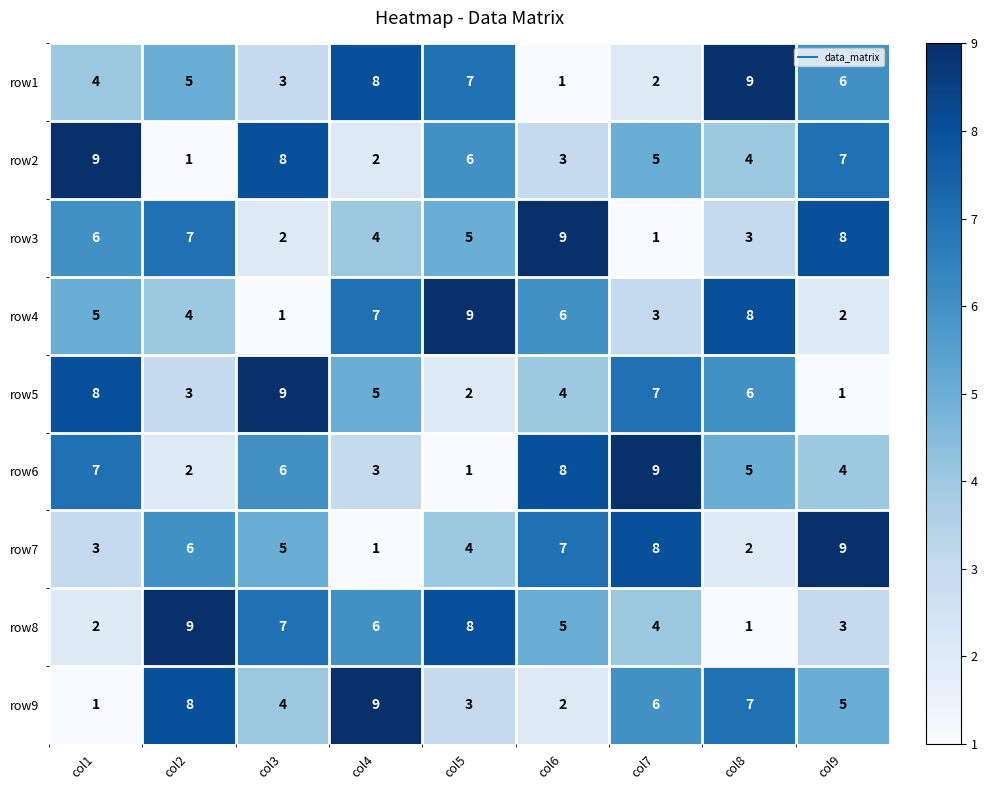

At which label does row8 reach its minimum?

col8